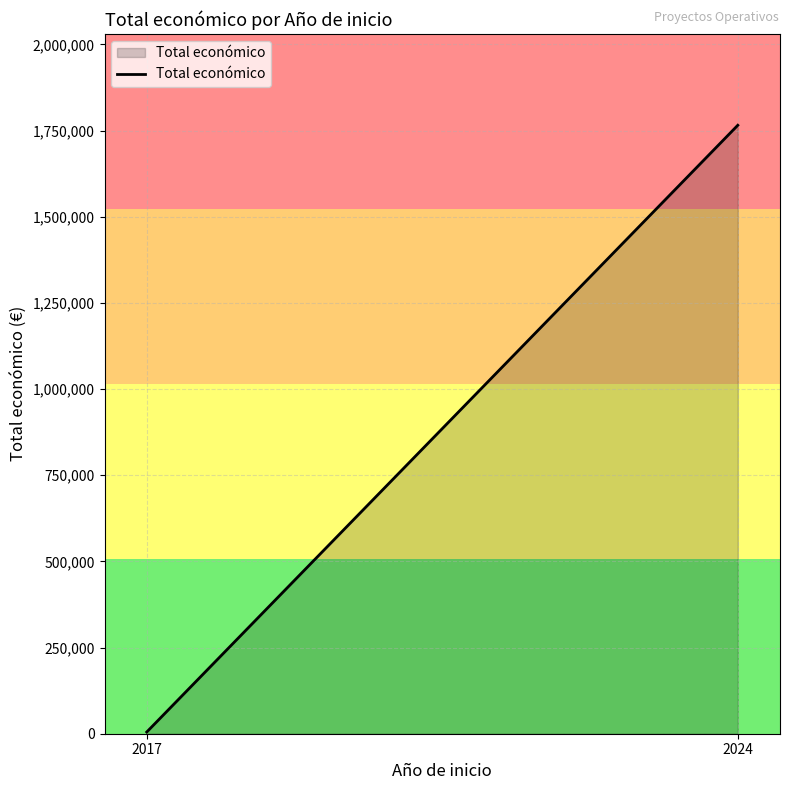

Does the chart have visible grid lines?

Yes